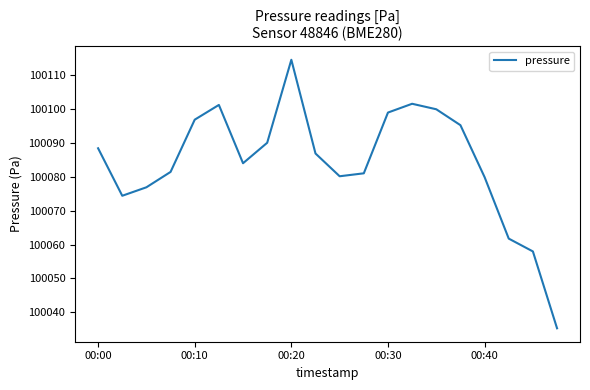

What is the maximum value shown in the chart?

100114.5